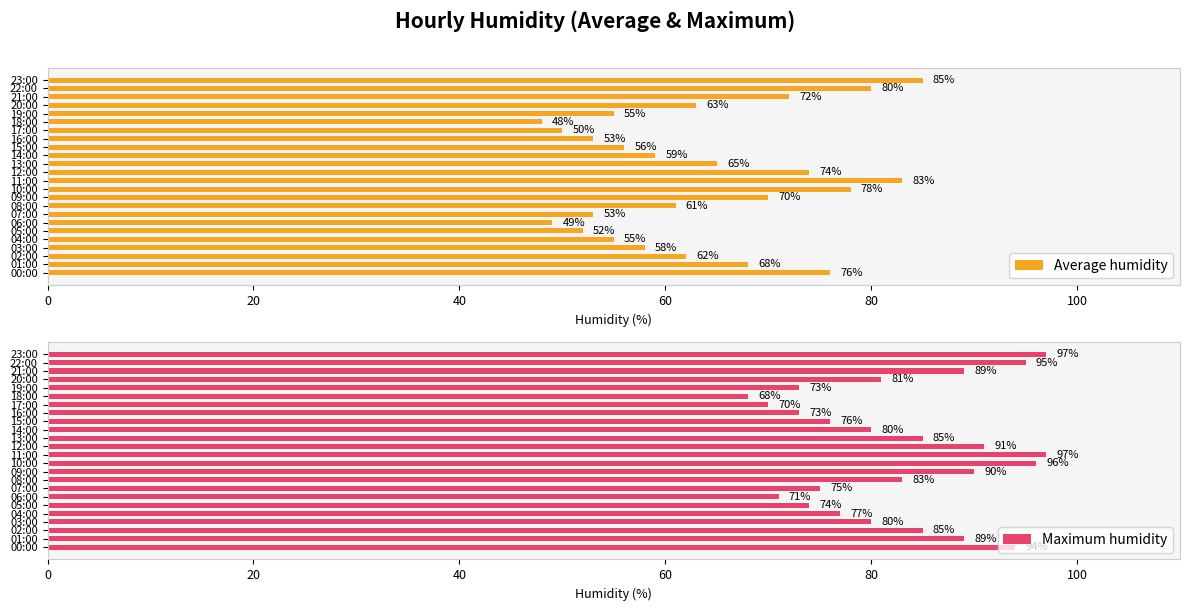

The Average humidity series shows 55 at 19:00. True or false?

True